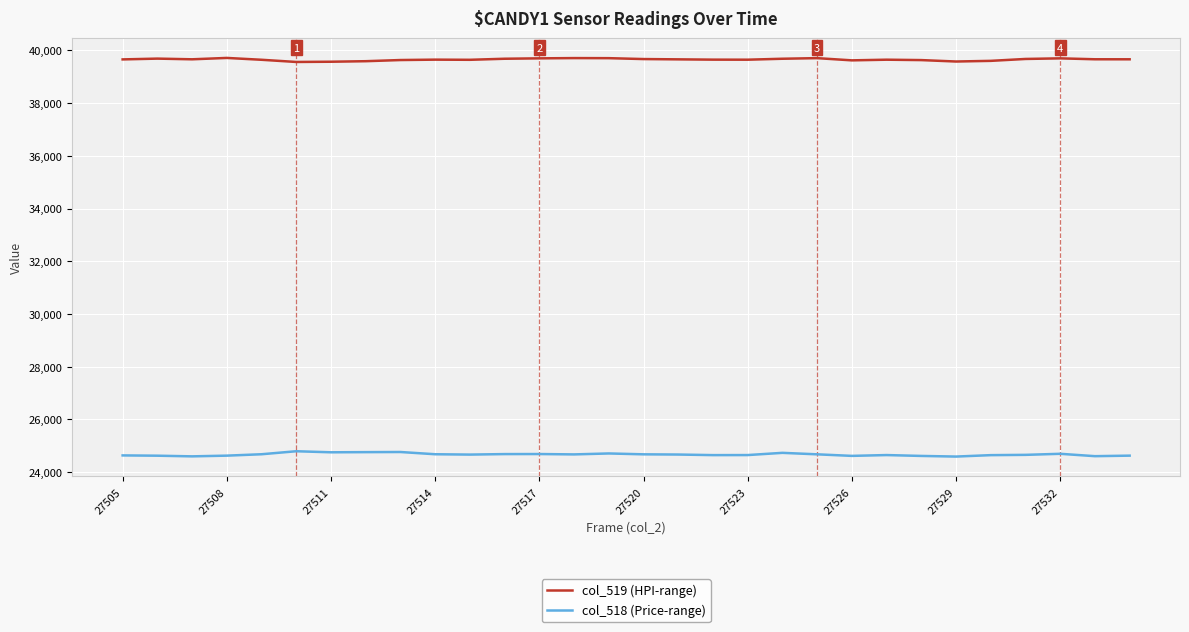

True or false: col_519 (HPI-range) and col_518 (Price-range) cross at least once.

False